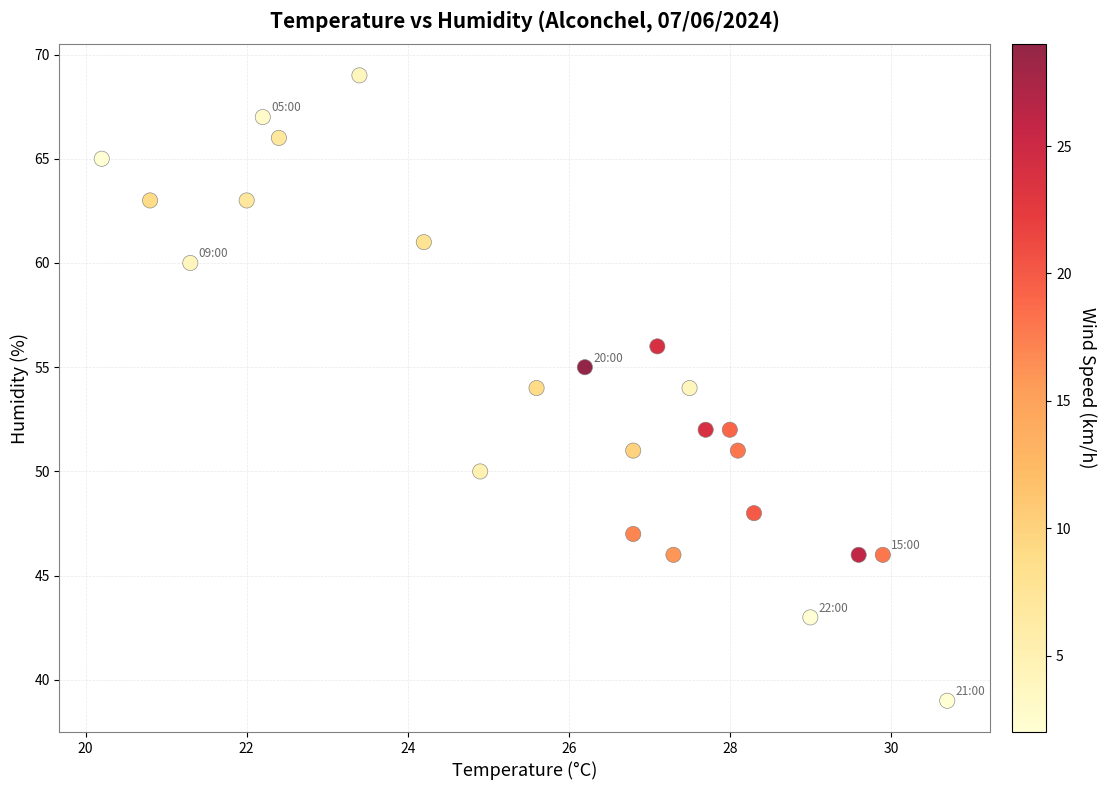

What is the range of Y values (max minus min)?

30